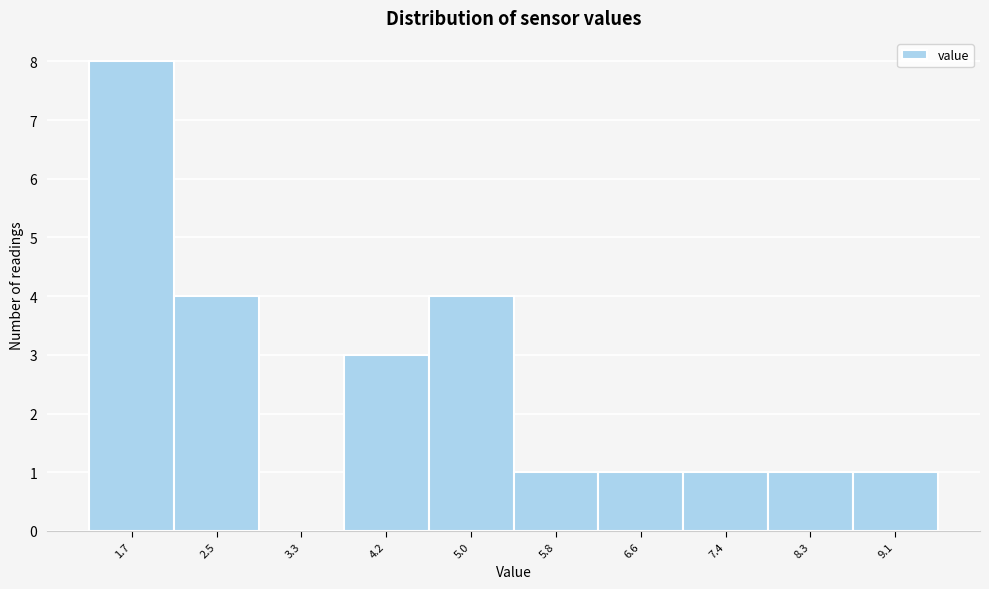

Reading left to right, extract all data points from this chart.

1.7=8	2.5=4	3.3=0	4.2=3	5.0=4	5.8=1	6.6=1	7.4=1	8.3=1	9.1=1